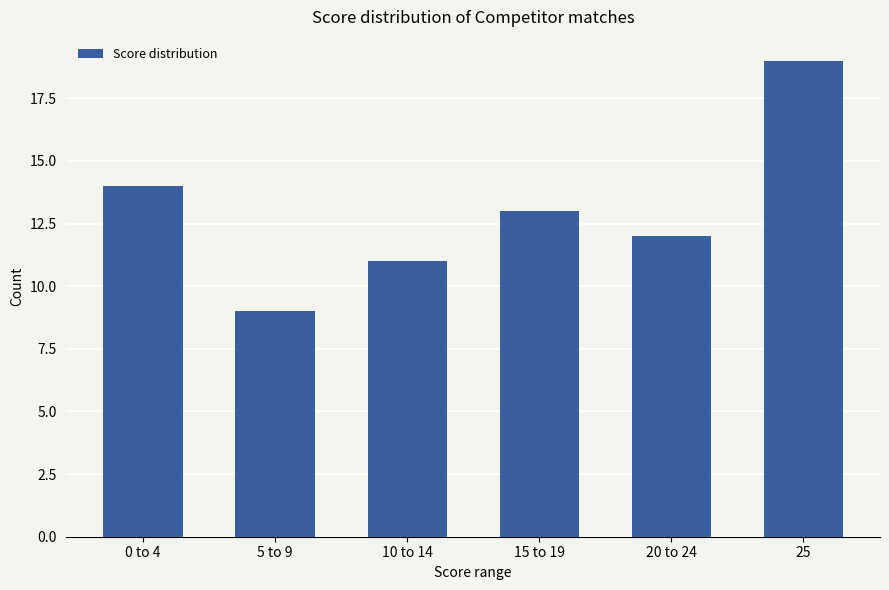

What is the ratio of the value at 0 to 4 to the value at 20 to 24?

1.2